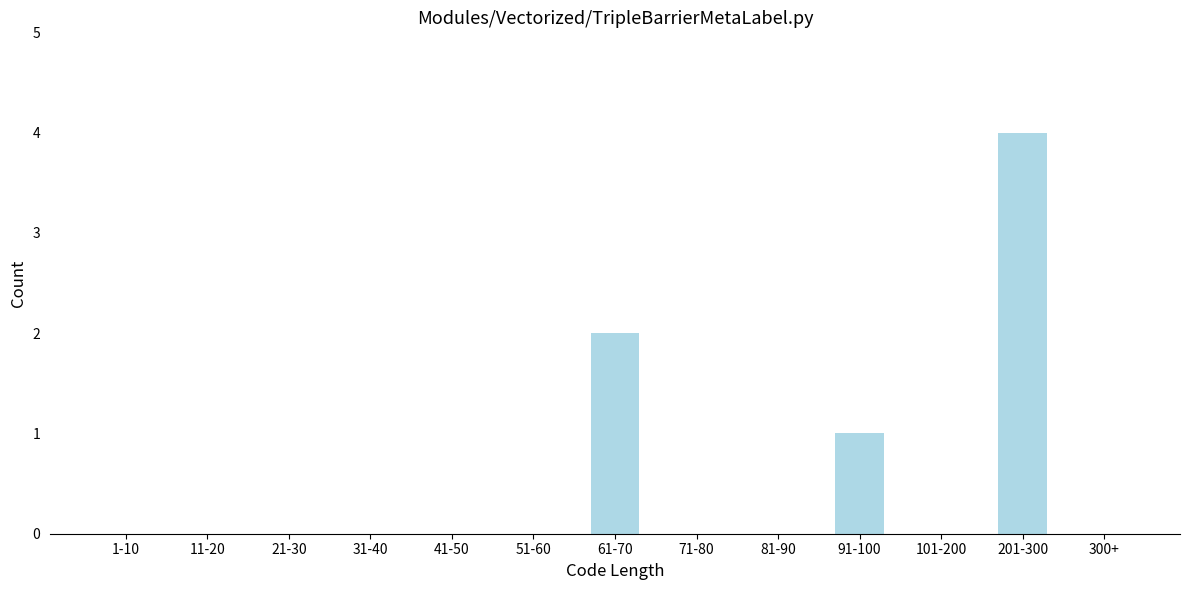

Reading left to right, list all the values displayed in this chart.

1-10=0	11-20=0	21-30=0	31-40=0	41-50=0	51-60=0	61-70=2	71-80=0	81-90=0	91-100=1	101-200=0	201-300=4	300+=0